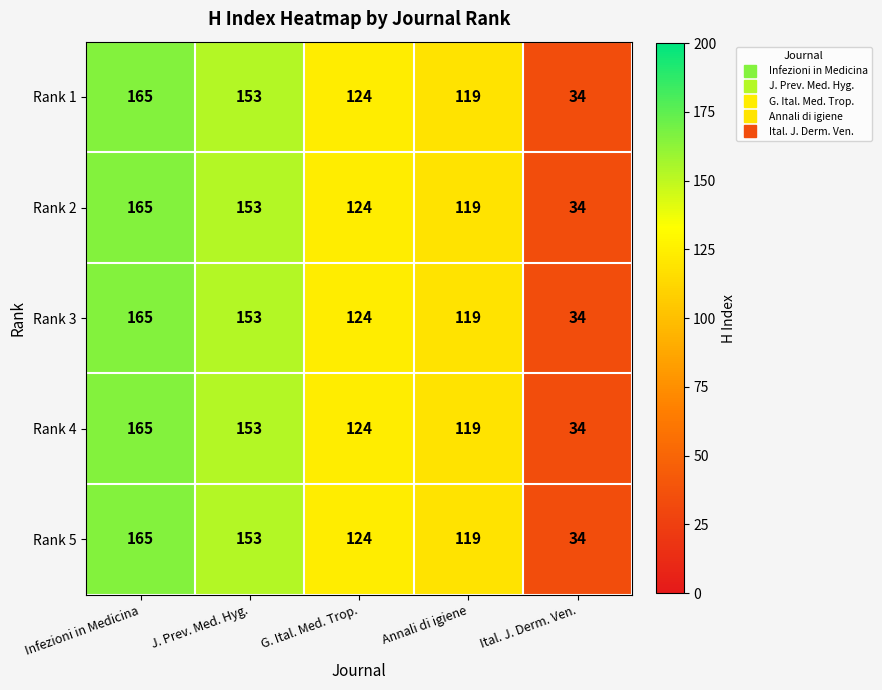

What is the approximate value of Rank 4 at Annali di igiene, to the nearest 10?

120